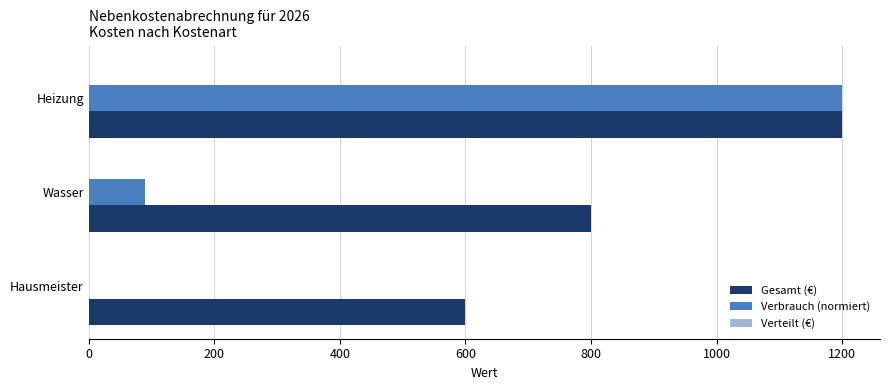

The value of Verbrauch (normiert) at Wasser is 90.0. True or false?

True